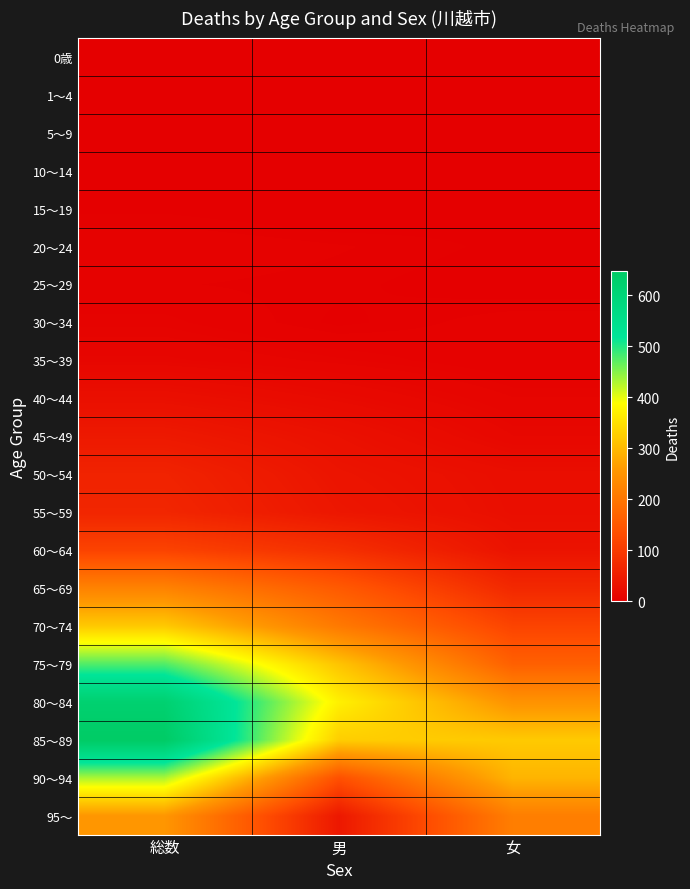

What is the difference between the highest and lowest values at 女?

321